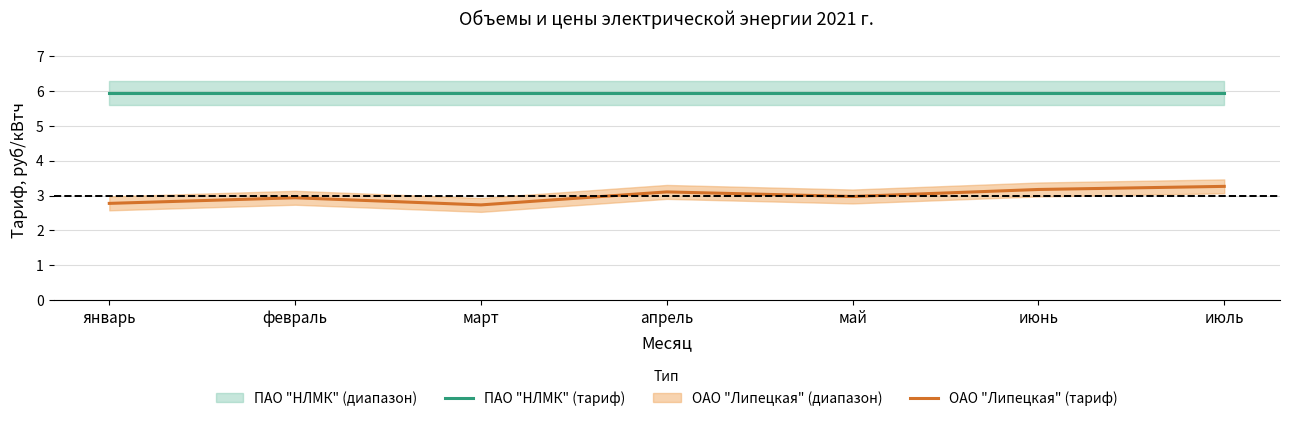

True or false: ПАО "НЛМК" (тариф) and ОАО "Липецкая" (тариф) cross at least once.

False